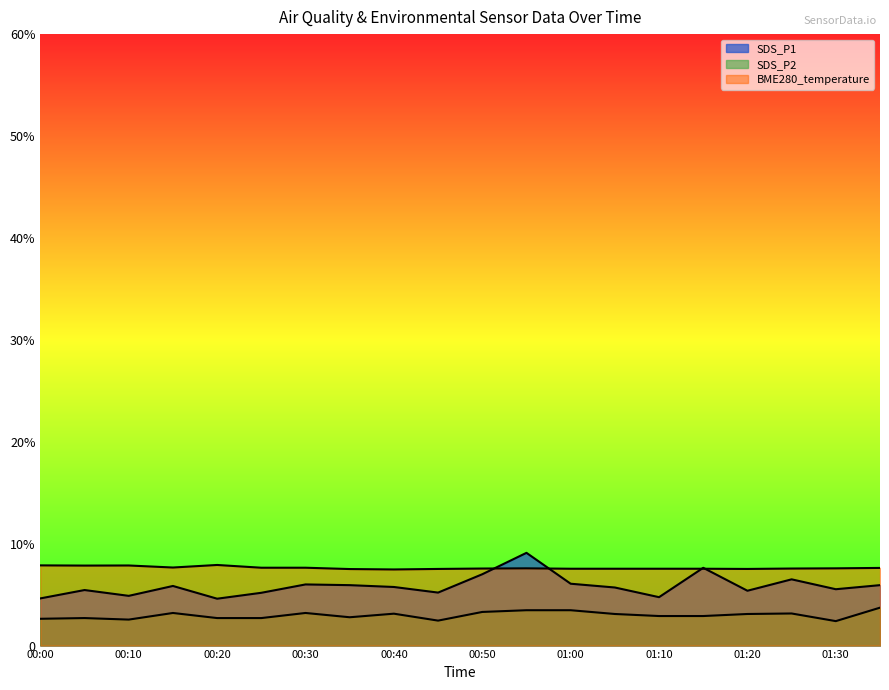

Which category has the lowest value in the BME280_temperature series?

00:40